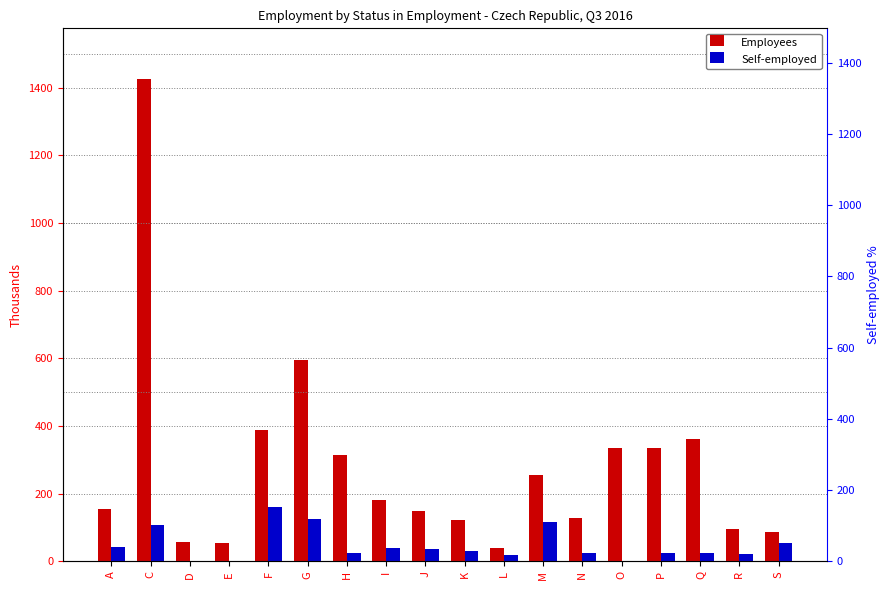

What is the highest value of the Employees series?

1425.6